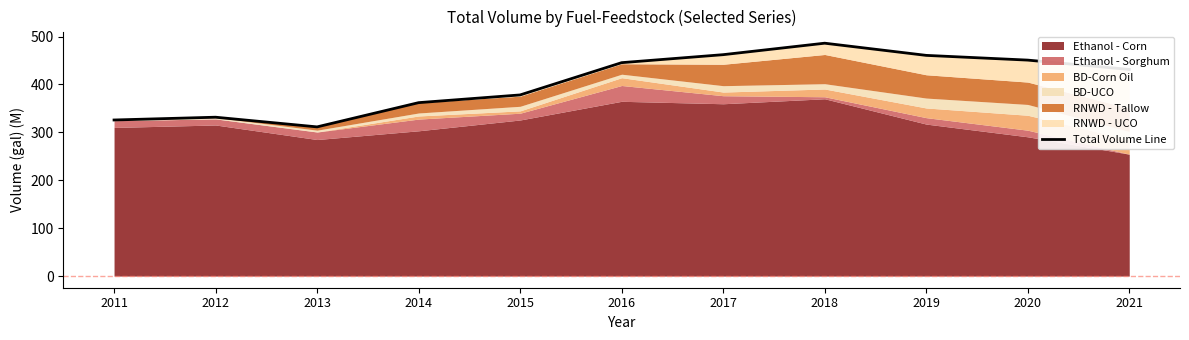

How many points are lower than both their immediate neighbors (excluding endpoints)?

1